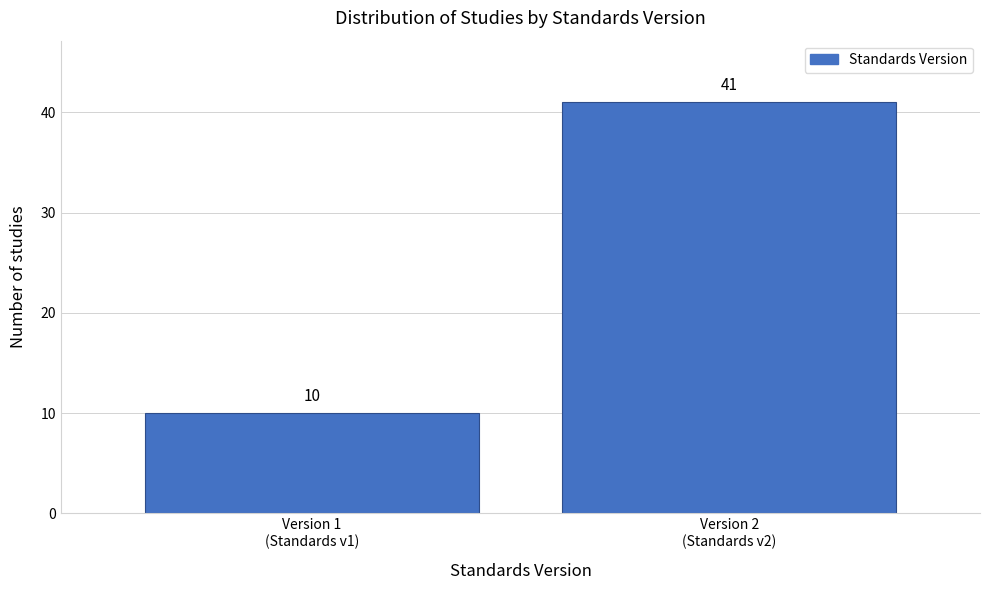

Reading left to right, transcribe all the data shown in this chart.

10	41